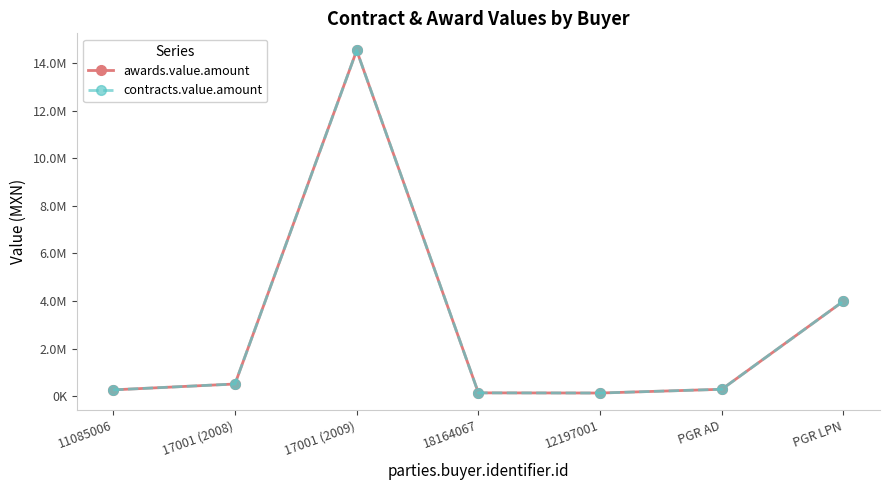

Rank the series at PGR LPN from highest to lowest value.

awards.value.amount, contracts.value.amount